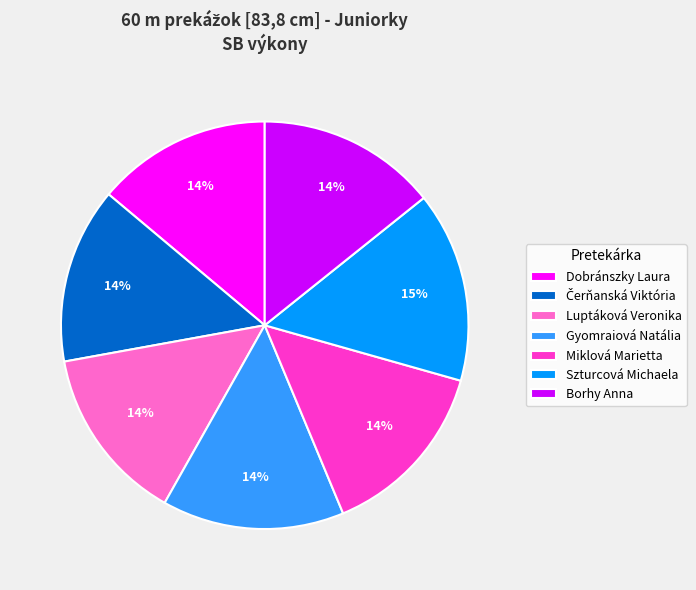

What is the ratio of the value at Miklová Marietta to the value at Luptáková Veronika?

1.0